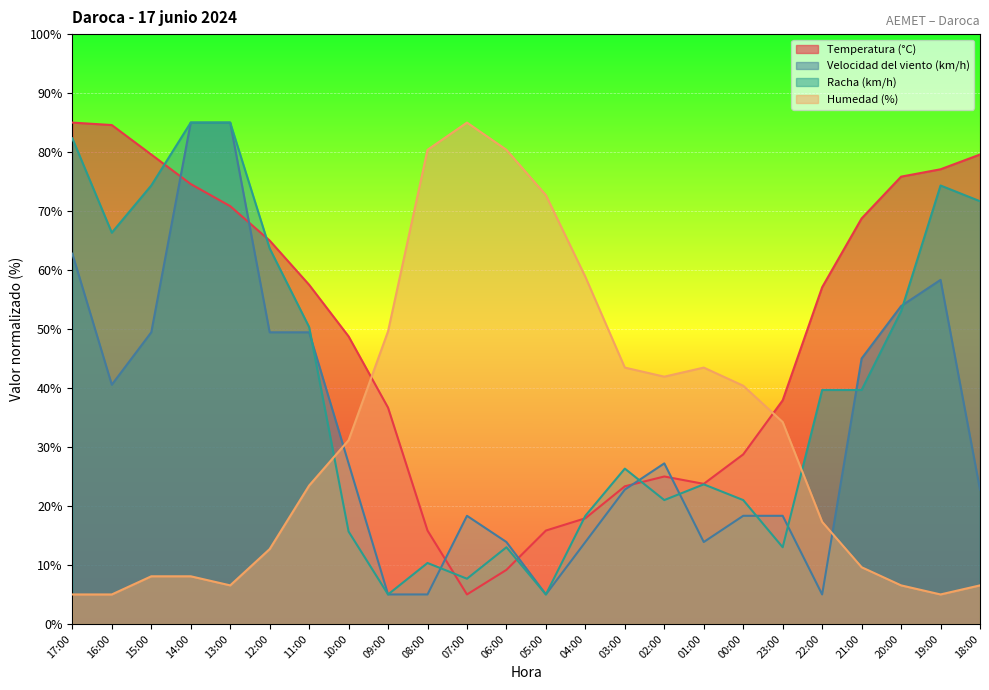

Which has a higher value, 16:00 or 22:00?

16:00